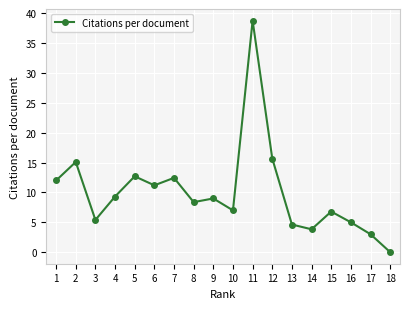

Count the number of categories in the chart.

18